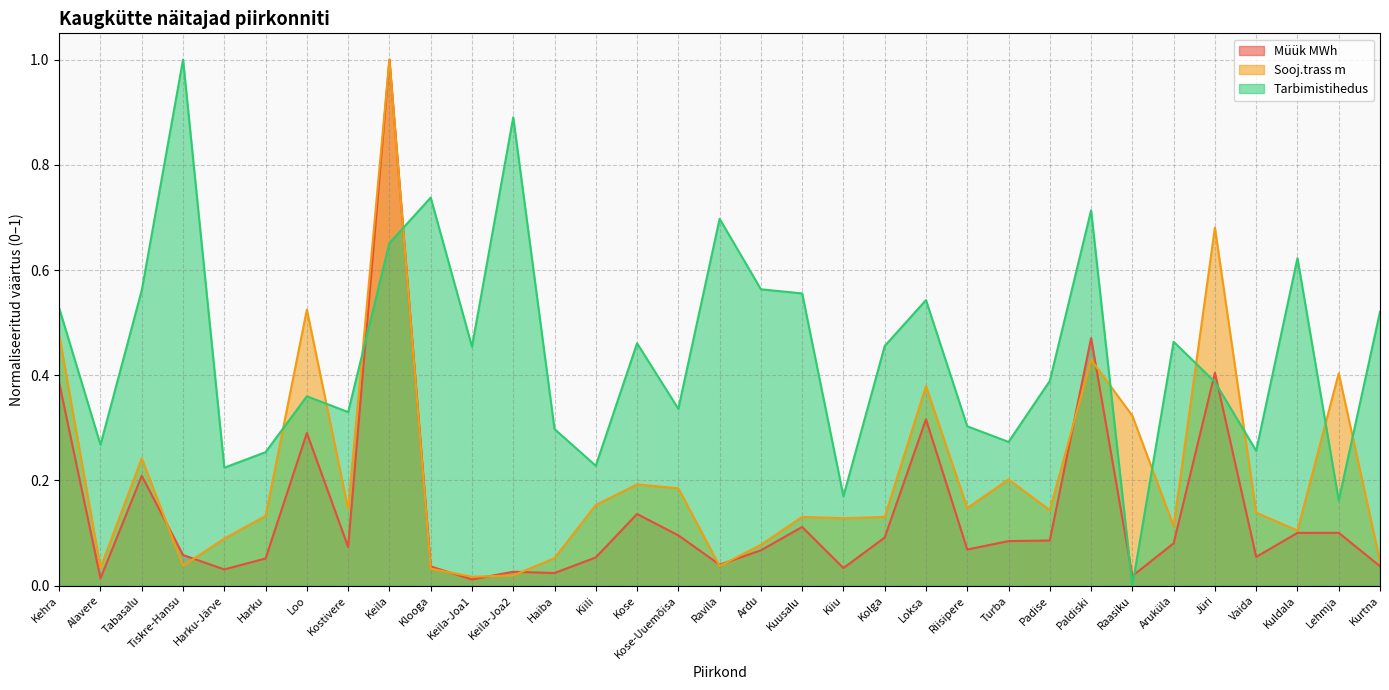

Does the chart have visible grid lines?

Yes